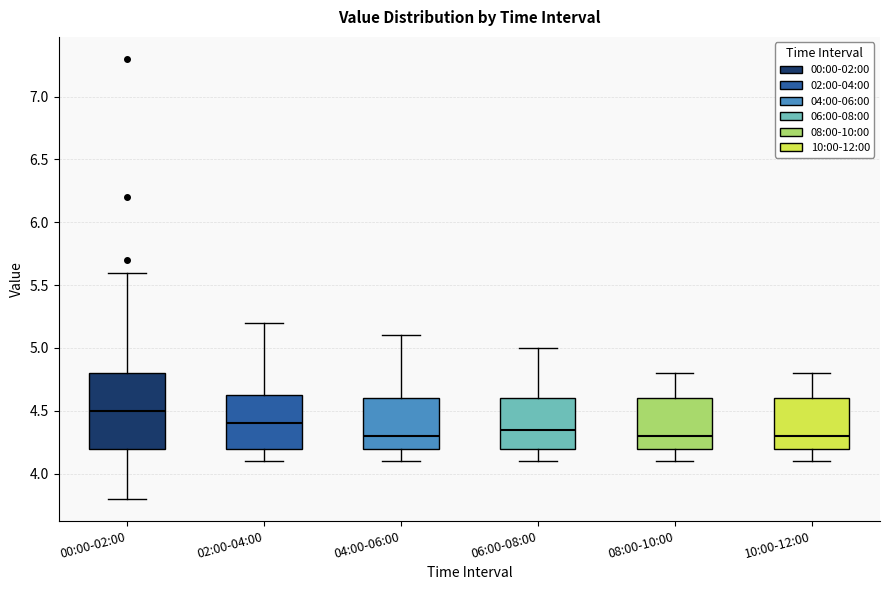

Comparing the boxes themselves (not the whiskers), which one is the tallest?

00:00-02:00